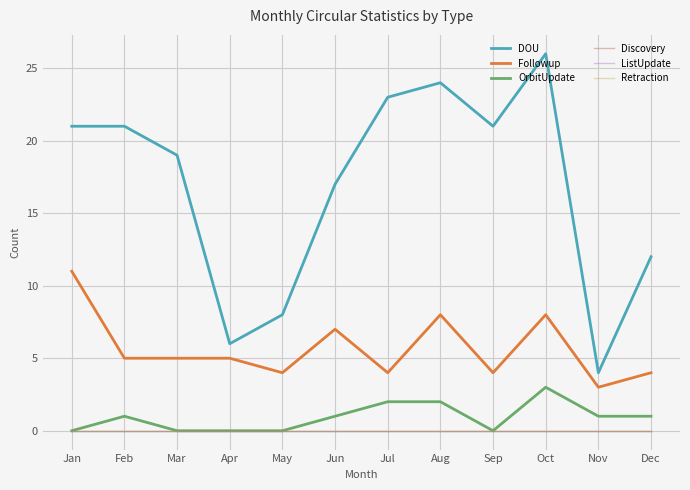

At which category is the sum across all series the highest?

Oct